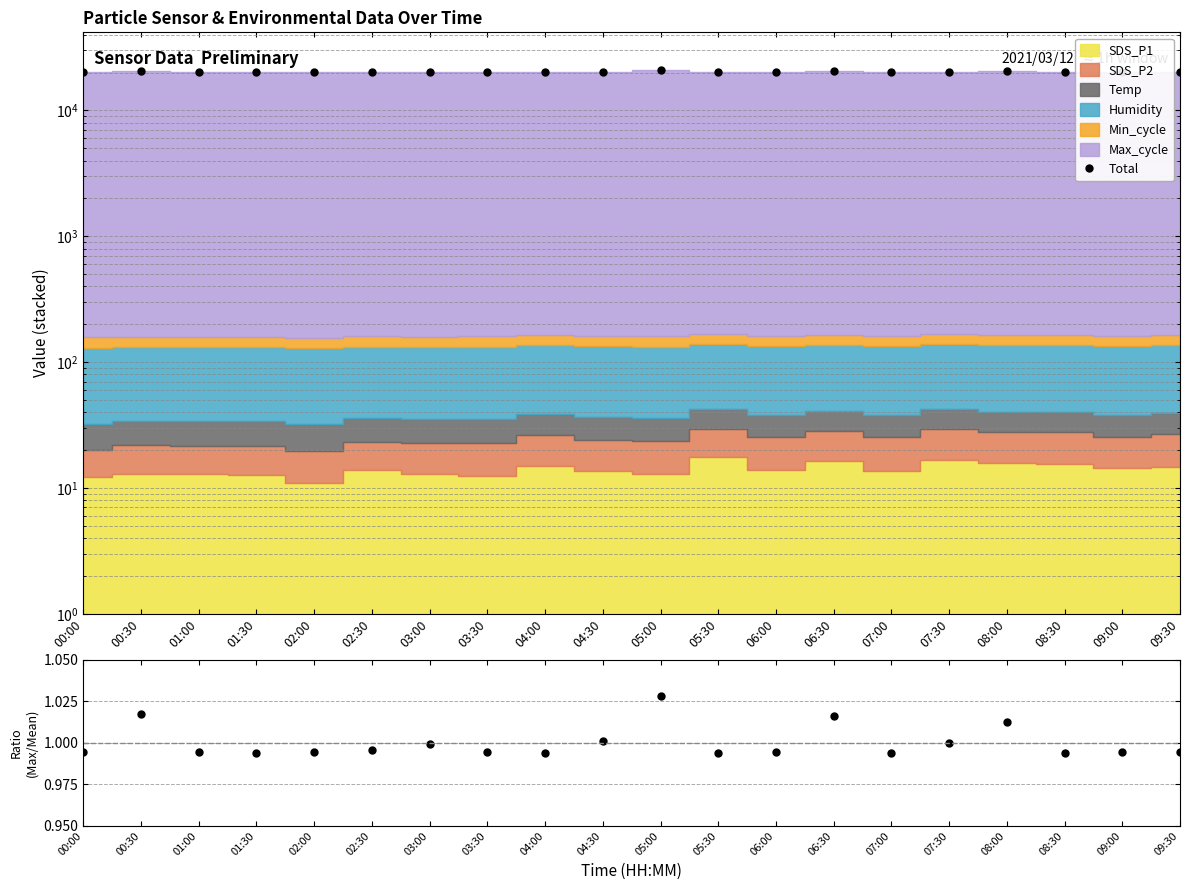

At how many categories does at least one series exceed 8849?

20